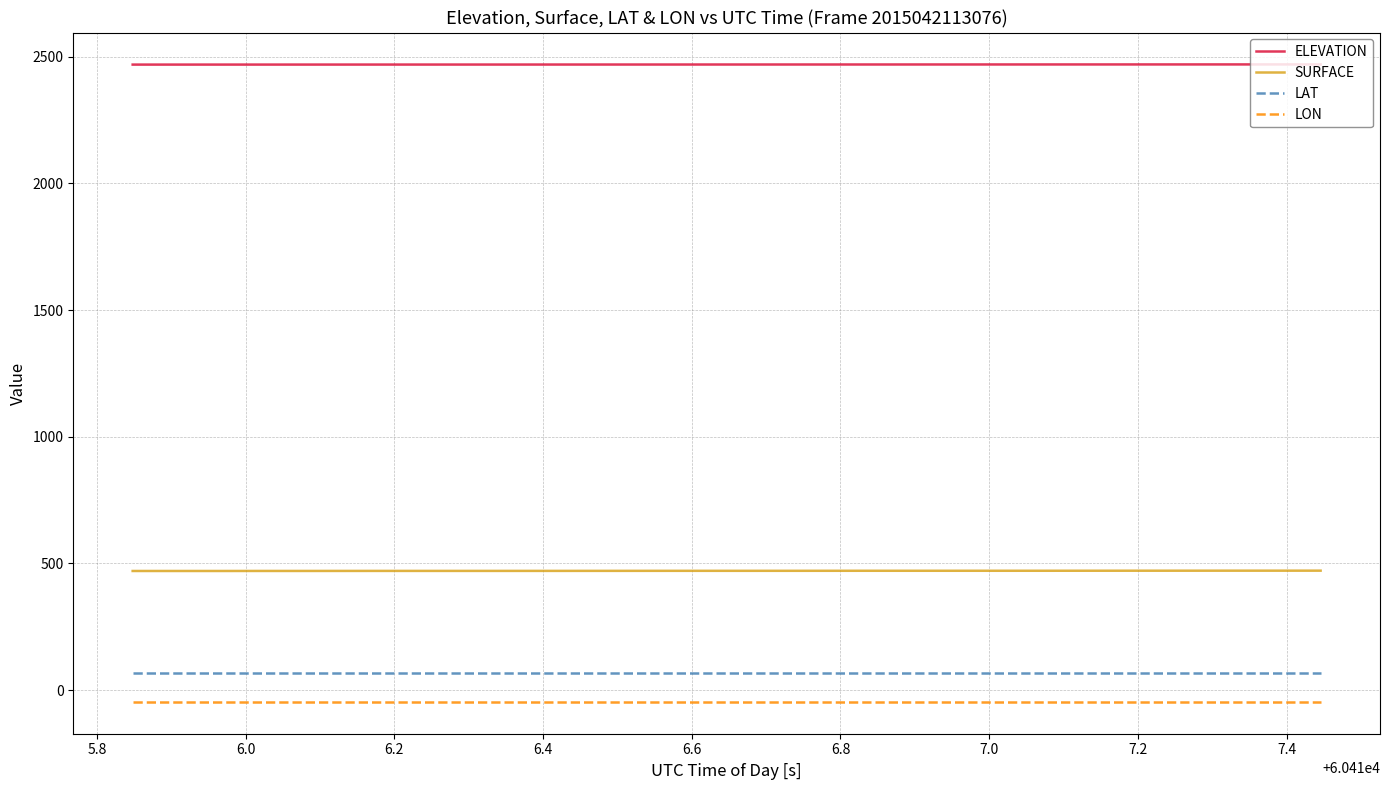

True or false: ELEVATION and SURFACE cross at least once.

False